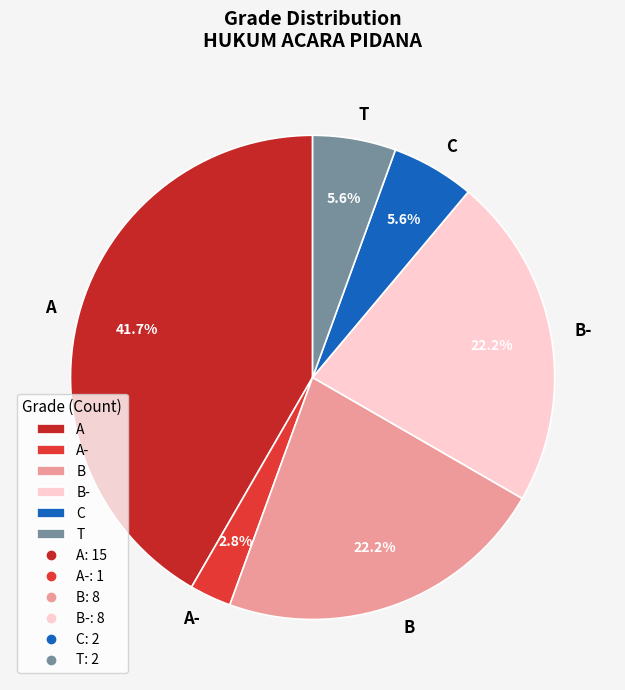

To the nearest percent, what is the difference between the largest and smallest slice percentages?

39%